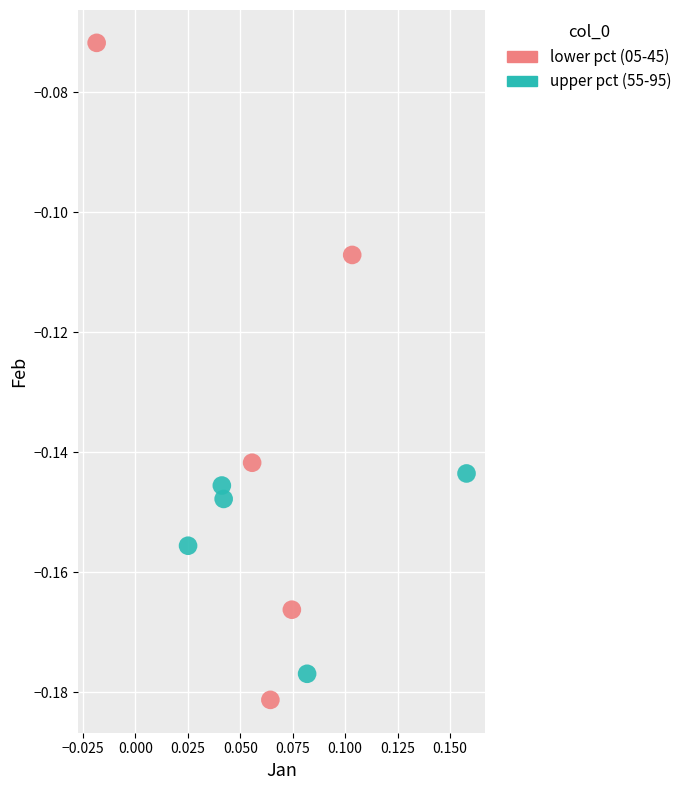

Which series has the largest Y range (max minus min)?

lower pct (05-45)